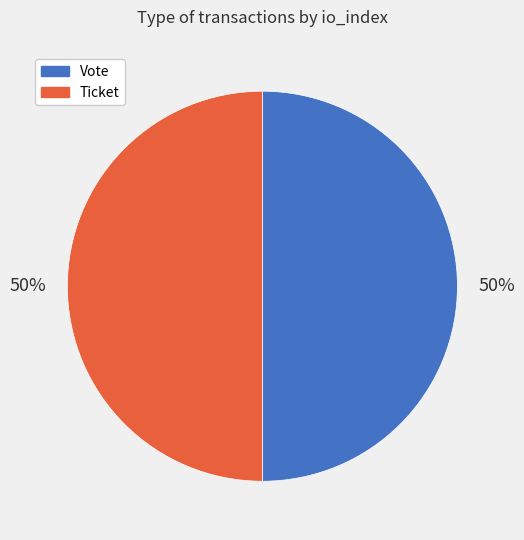

To the nearest percent, what is the combined percentage of Vote and Ticket?

100%